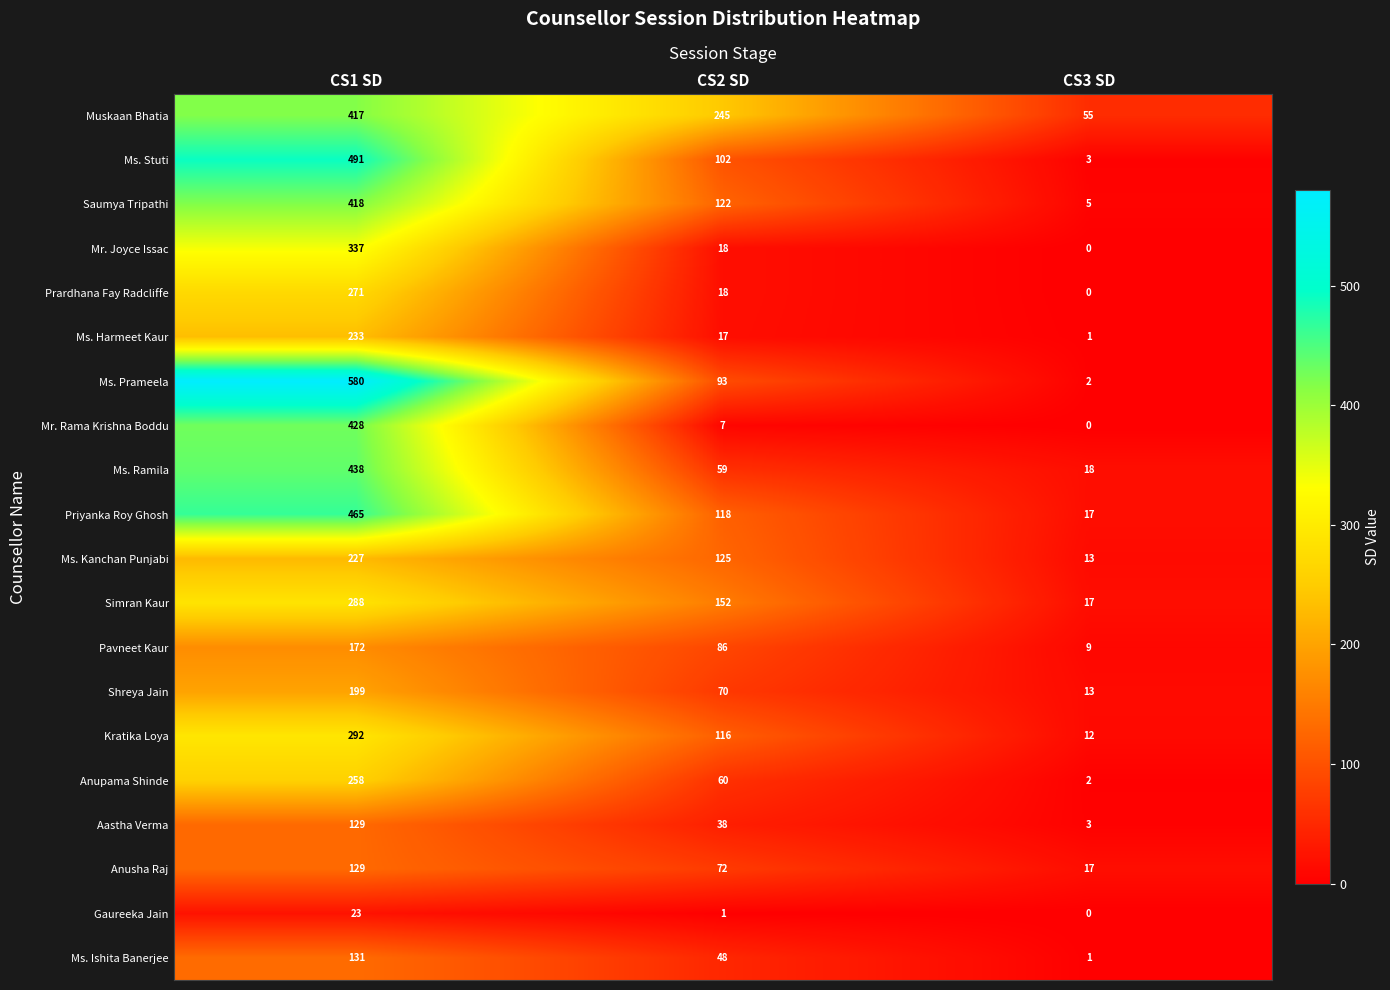

Which series has the largest total across all categories?

Muskaan Bhatia